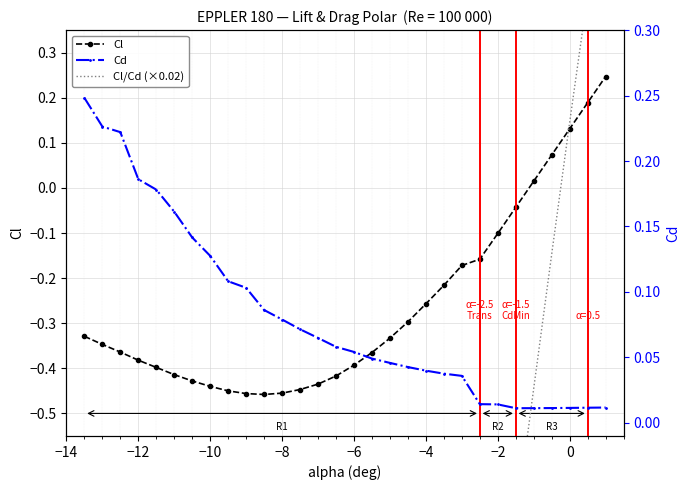

The value of Cd at 24 is 0.0. True or false?

False